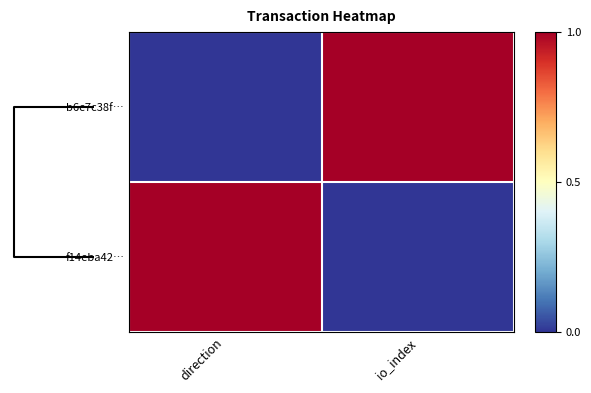

How many distinct data groups are displayed?

2